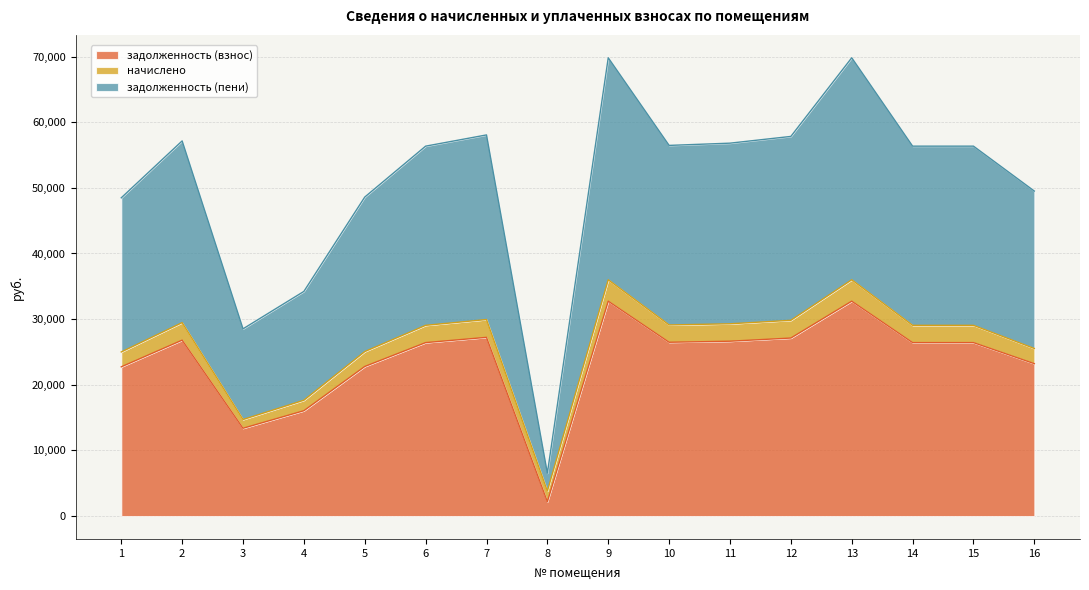

Rank the categories by задолженность (пени) value from lowest to highest.

8, 3, 4, 1, 5, 16, 6, 14, 15, 10, 11, 2, 12, 7, 9, 13